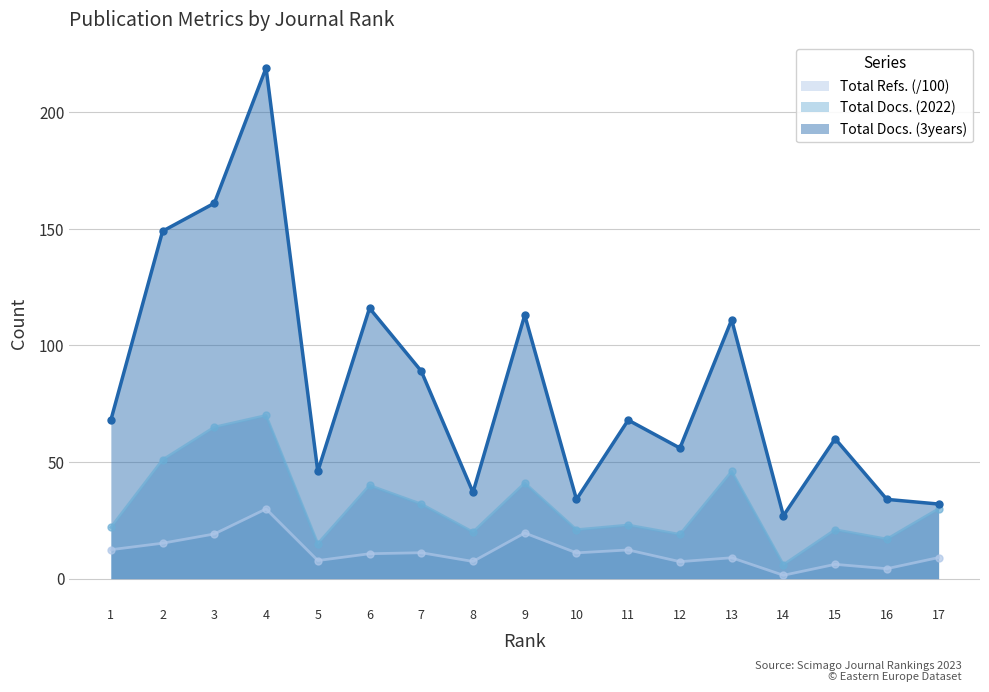

The Total Docs. (3years) series shows 56.0 at 12. True or false?

True